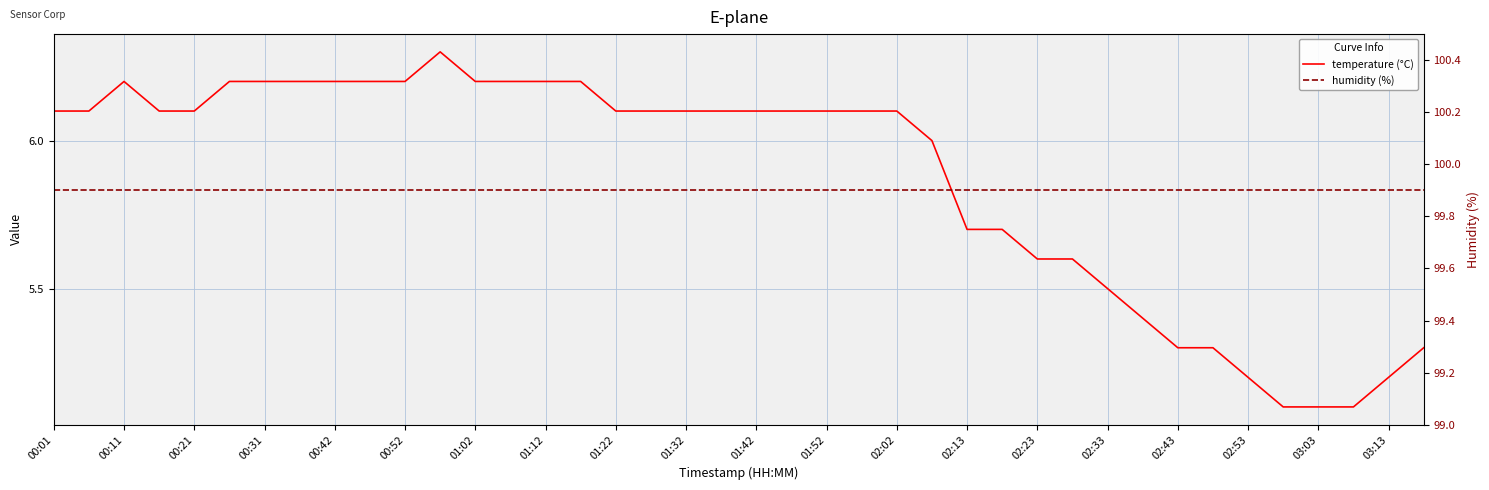

Is it true that temperature (°C) equals 6.2 at 00:52?

True